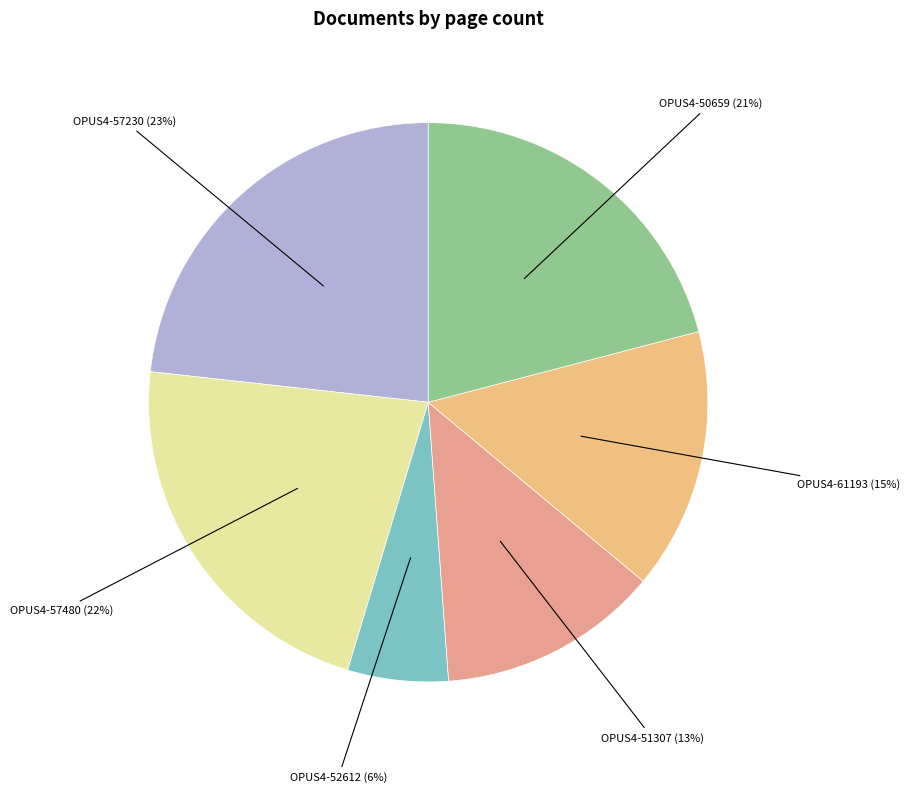

Which category has the smallest portion of the pie?

OPUS4-52612